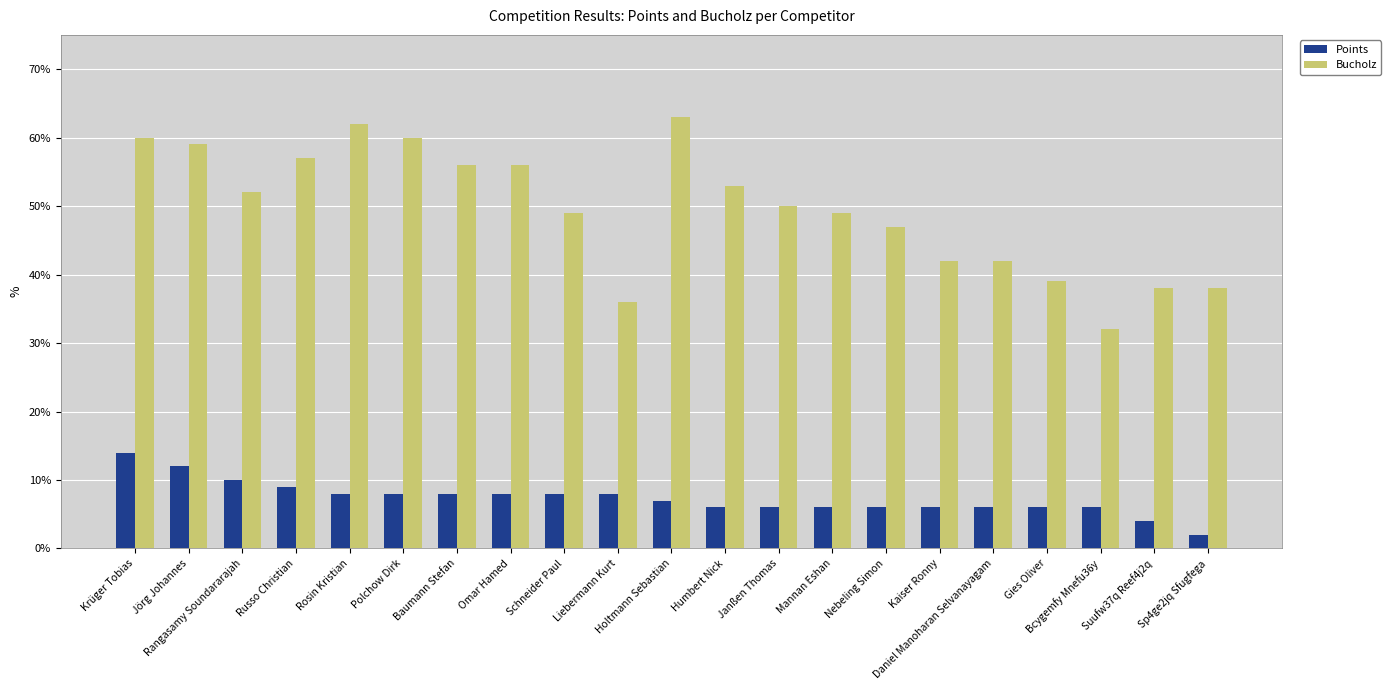

What is the label of the 9th bar from the left?

Schneider Paul